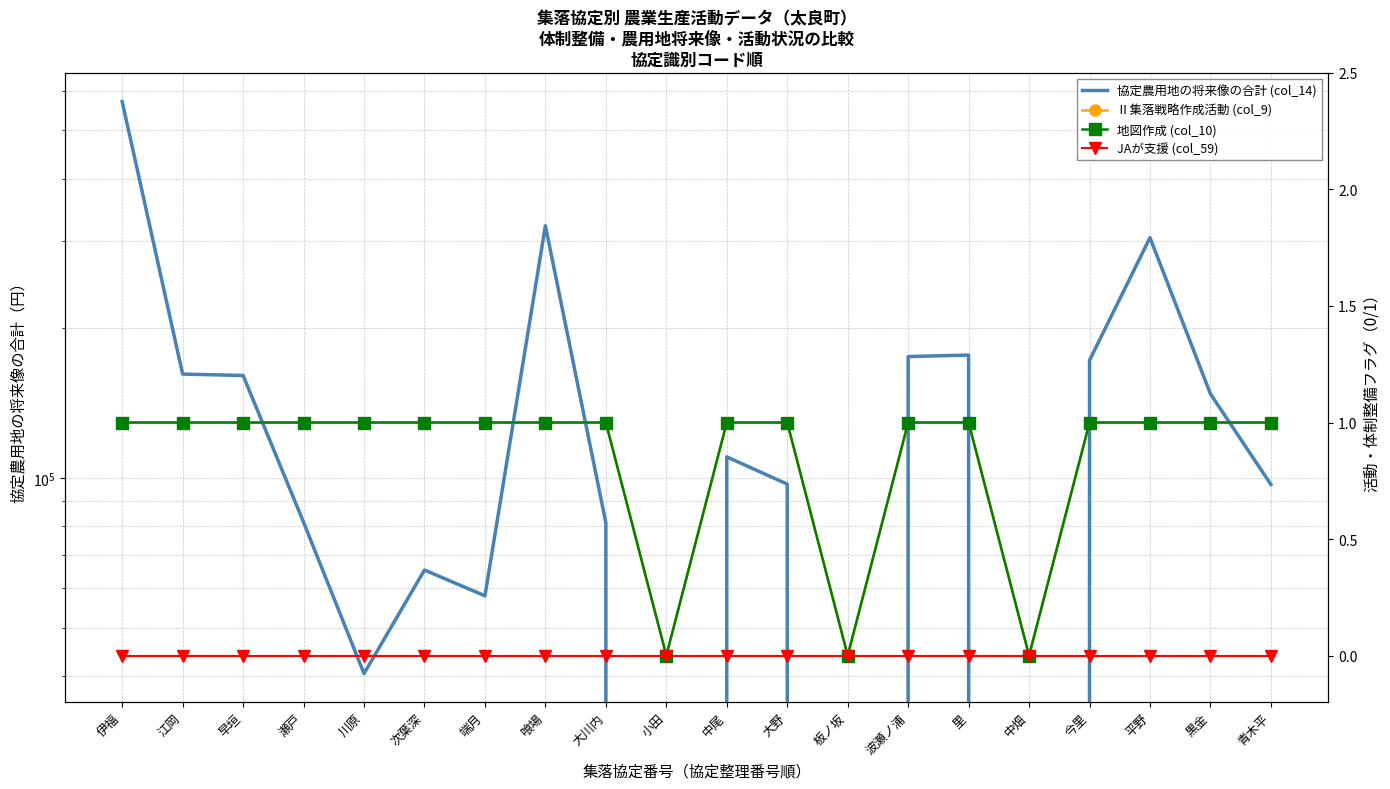

What is the maximum value shown in the chart?

571595